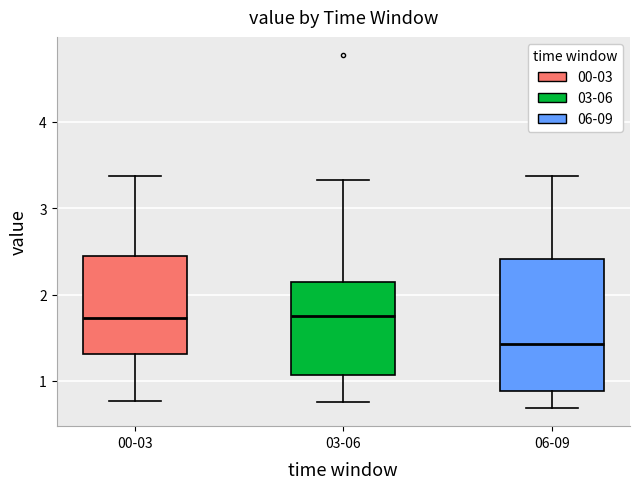

Where is the lower edge of the box for 00-03 on the y-axis? The values are not printed on the chart, so give them approximately, as read against the axis.

1.3